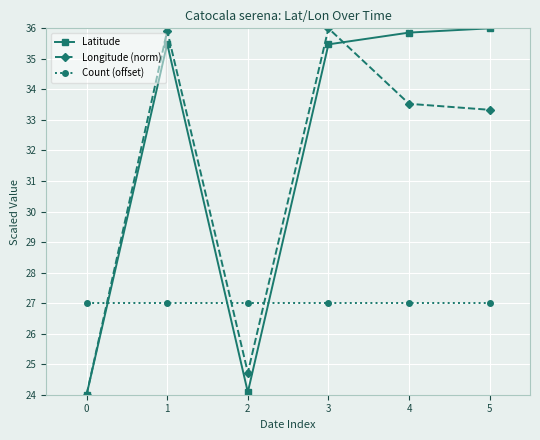

Between which two adjacent categories do Count (offset) and Latitude first intersect?

0 and 1